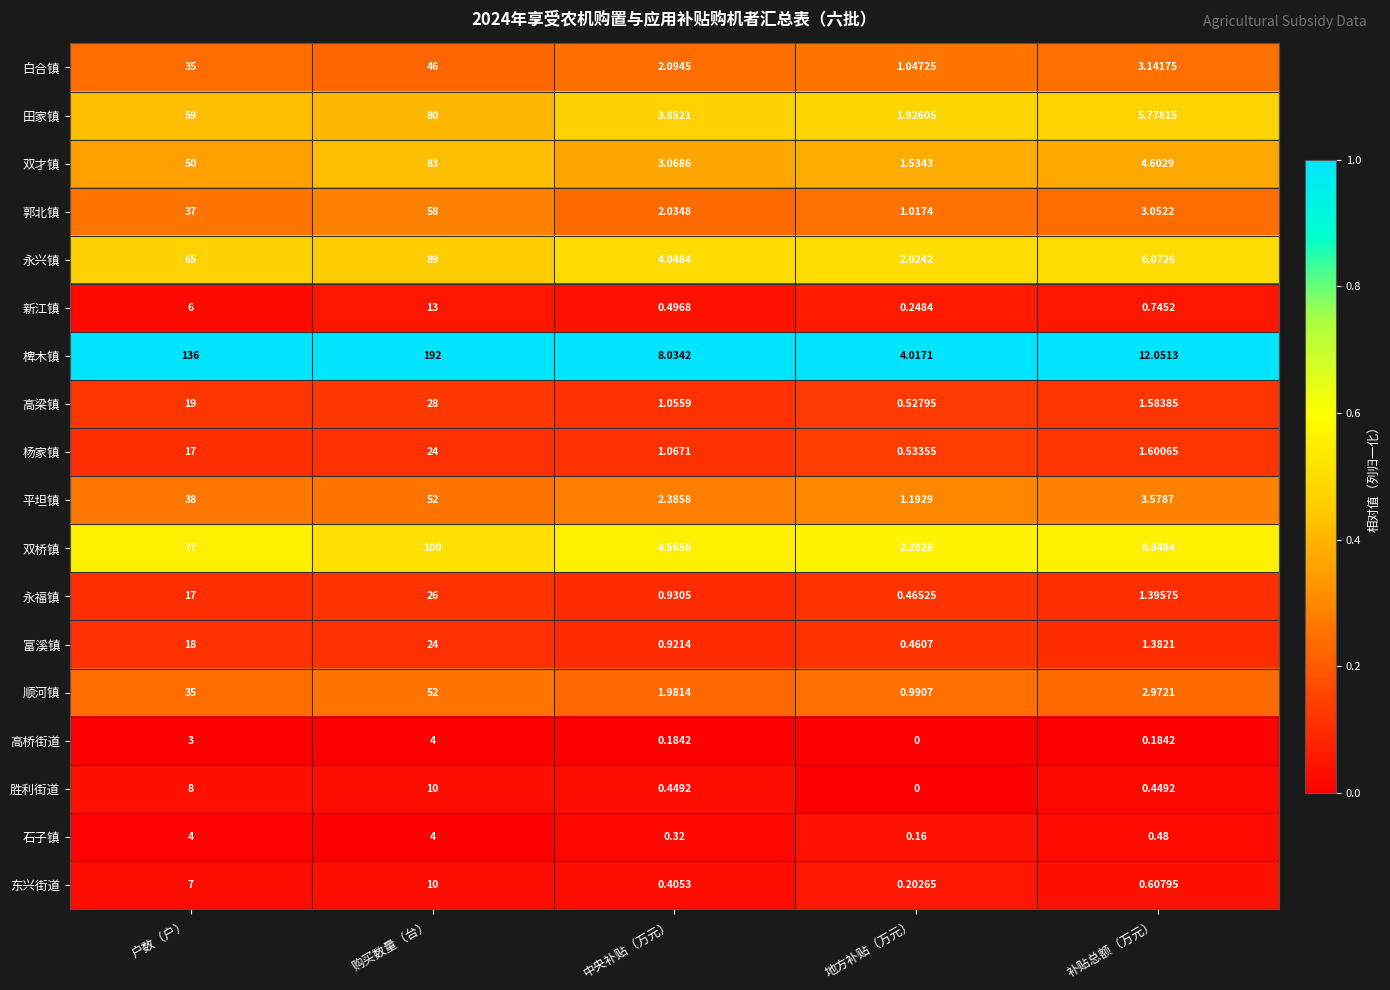

At which category is the sum across all series the highest?

购买数量（台）